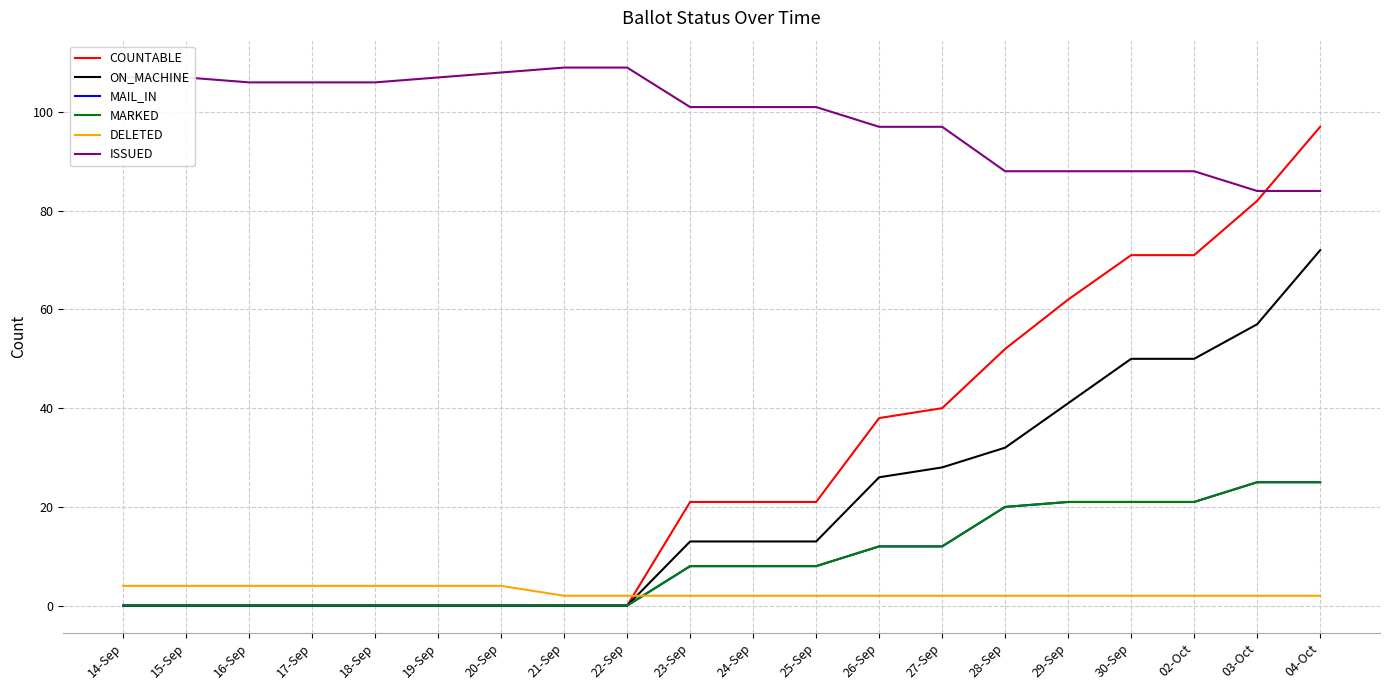

Does the chart display data point markers on the line(s)?

No